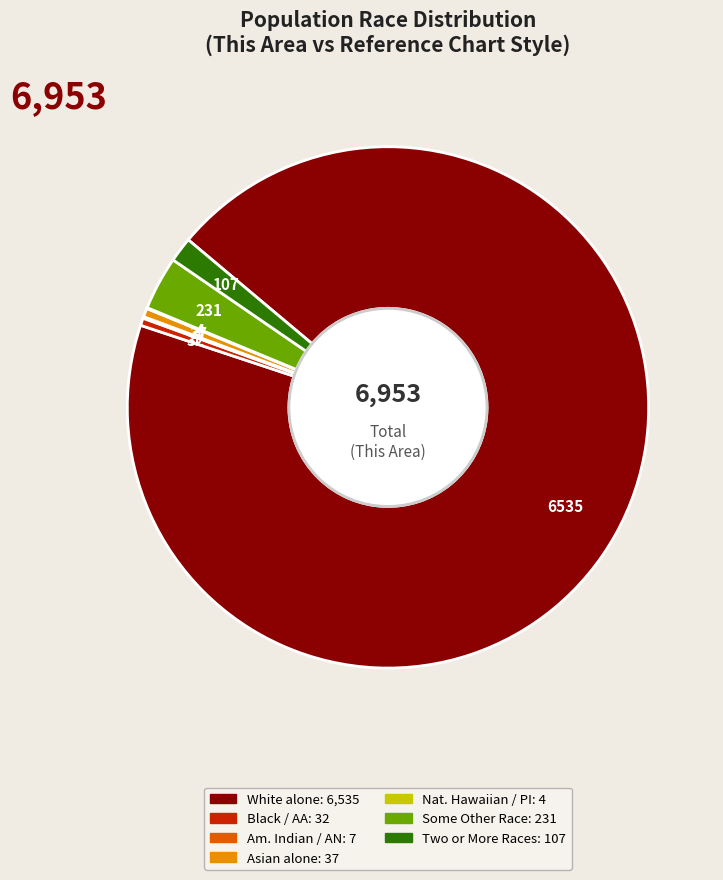

Does any single category account for the majority?

Yes